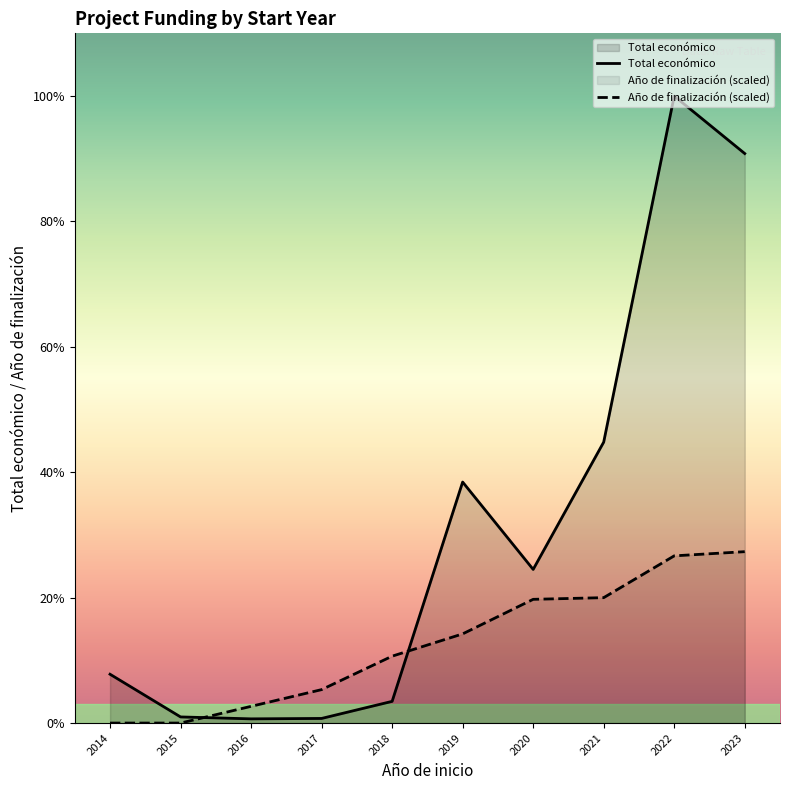

How many series are shown in this chart?

2